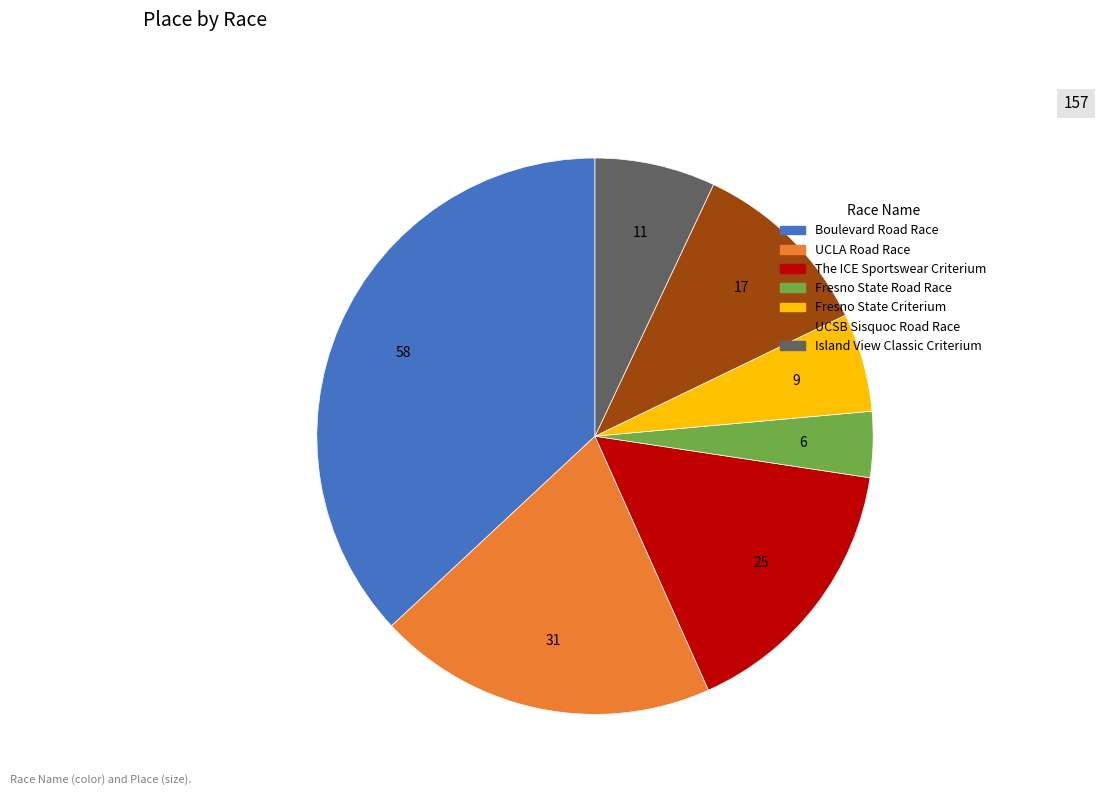

Rank the categories by value from lowest to highest.

Fresno State Road Race, Fresno State Criterium, Island View Classic Criterium, UCSB Sisquoc Road Race, The ICE Sportswear Criterium, UCLA Road Race, Boulevard Road Race